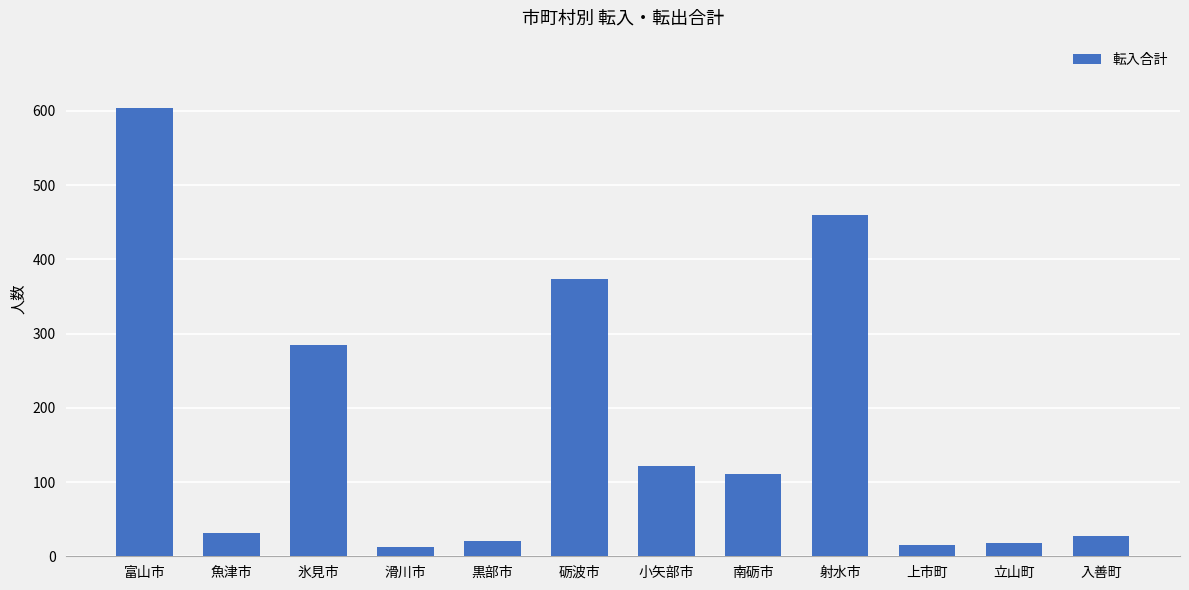

At which label does the data first exceed 111?

富山市